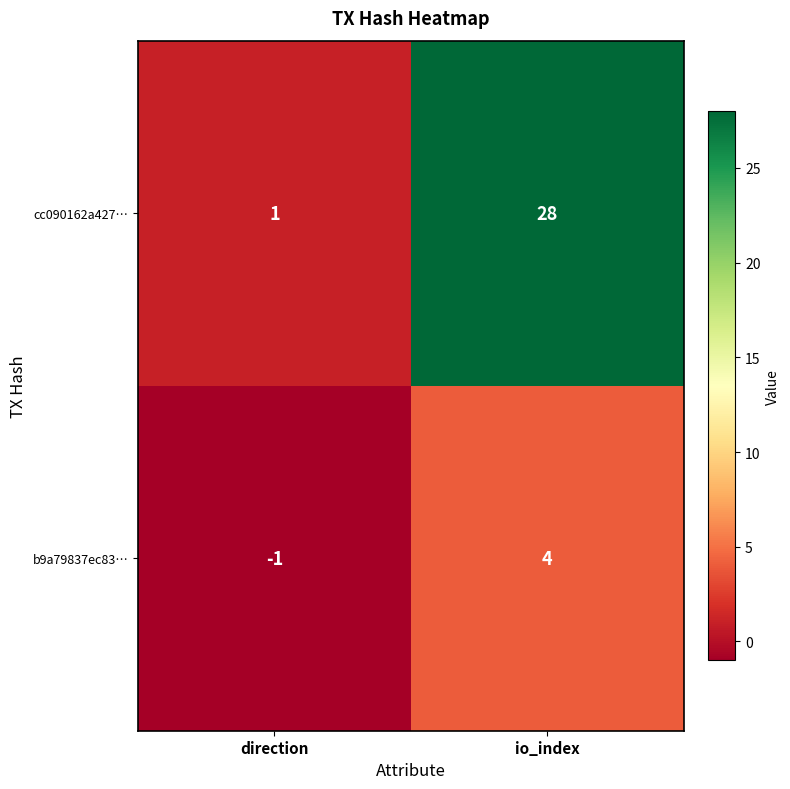

Which series has the largest total across all categories?

cc090162a427…